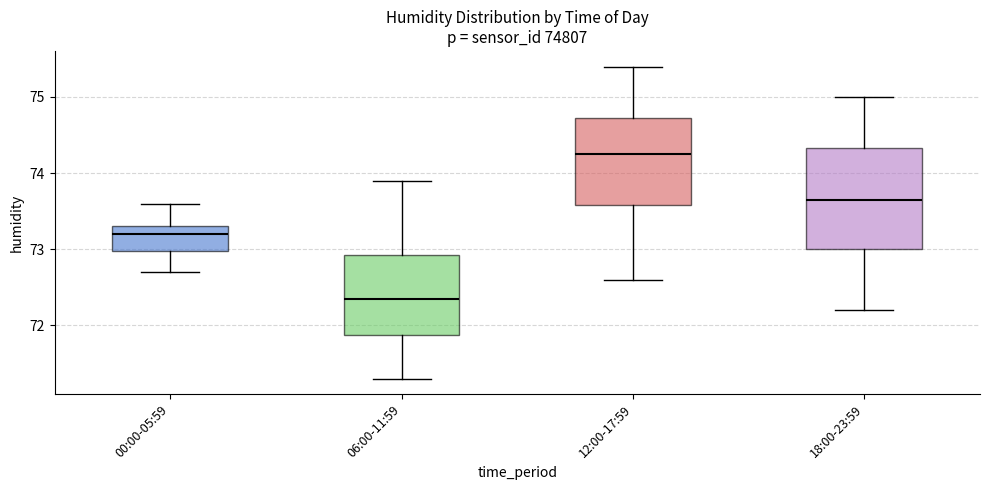

Which box is the tallest, from its lower edge to its upper edge?

18:00-23:59